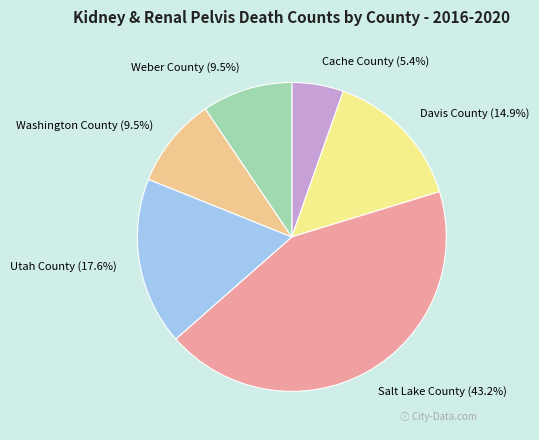

Count the number of slices in the pie.

6